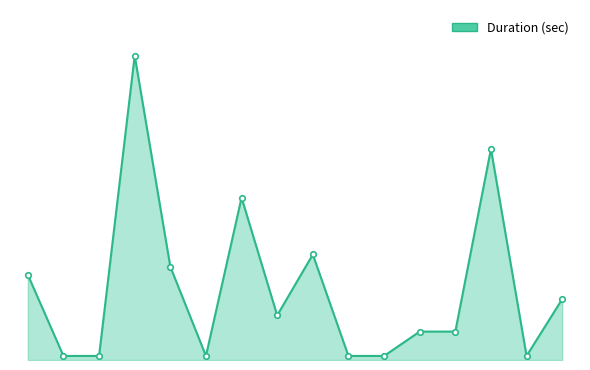

At which category does the chart reach its minimum across all series?

2